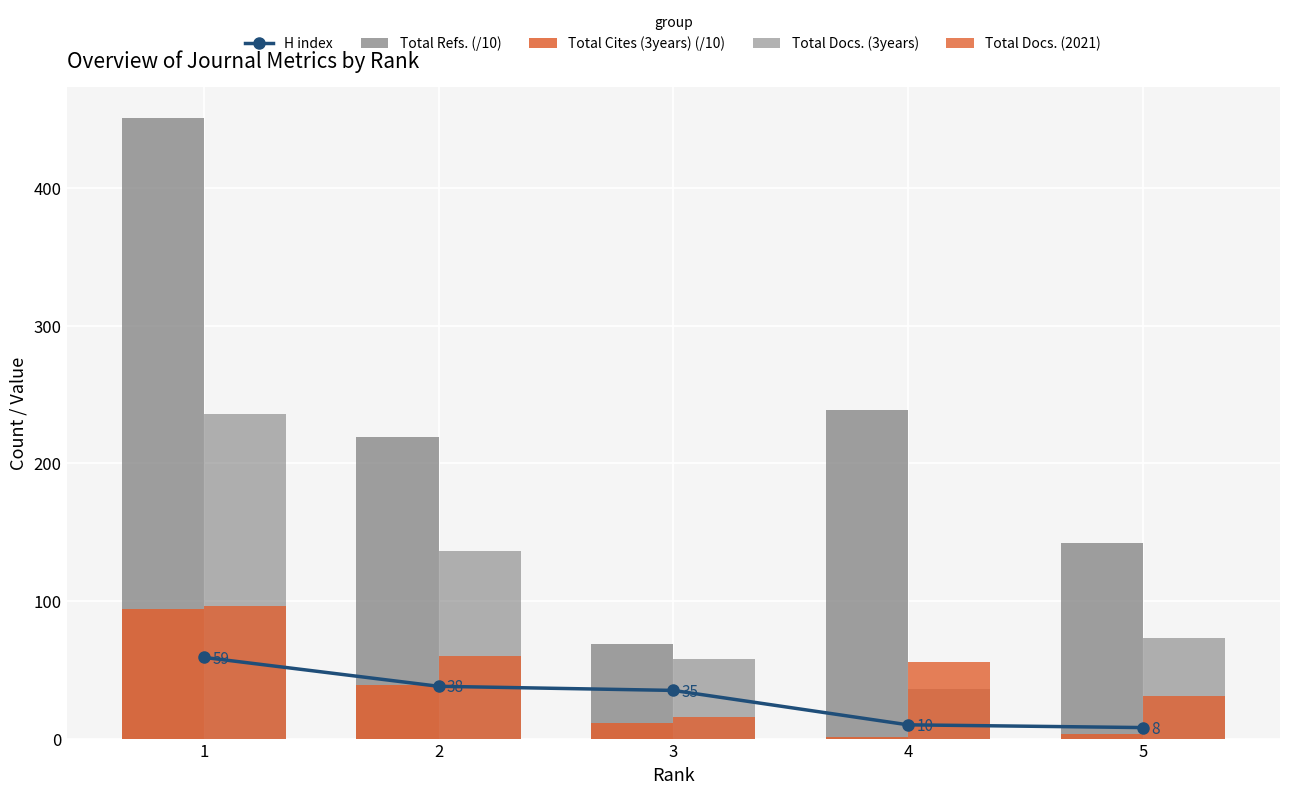

At which category is the sum across all series the highest?

1